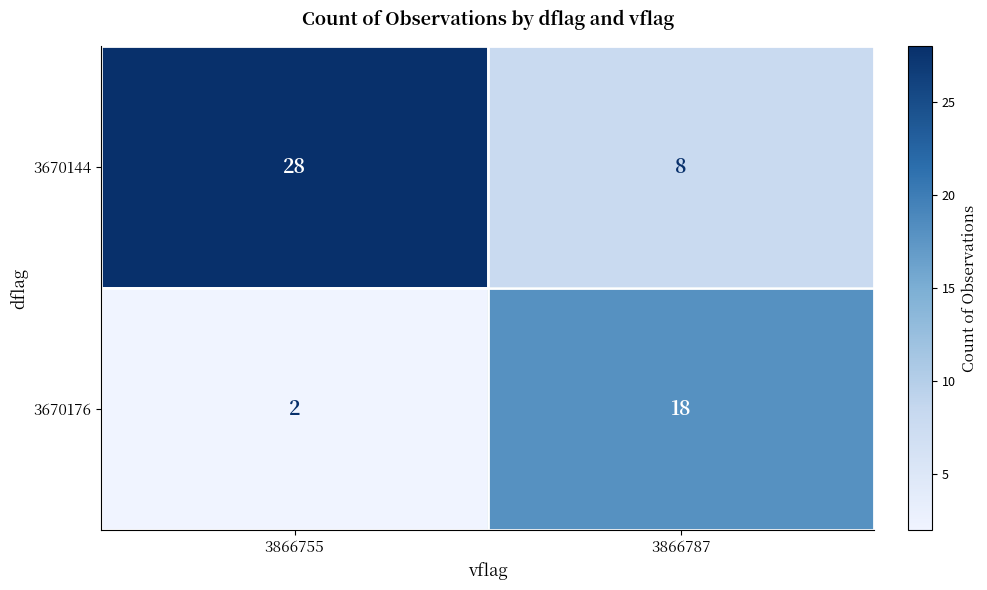

List the series in order of their peak value, highest first.

3670144, 3670176